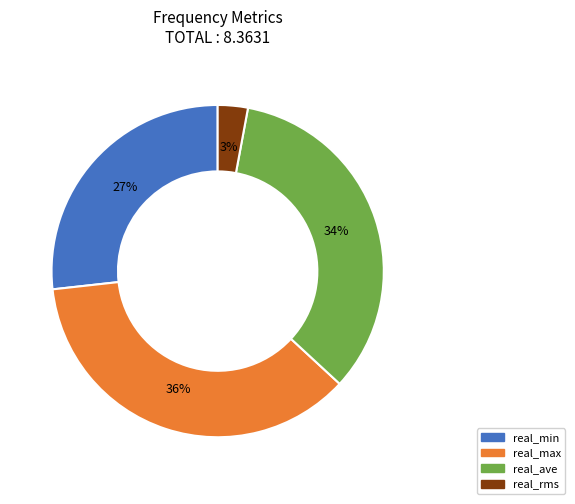

To the nearest percent, what is the difference between the largest and smallest slice percentages?

33%